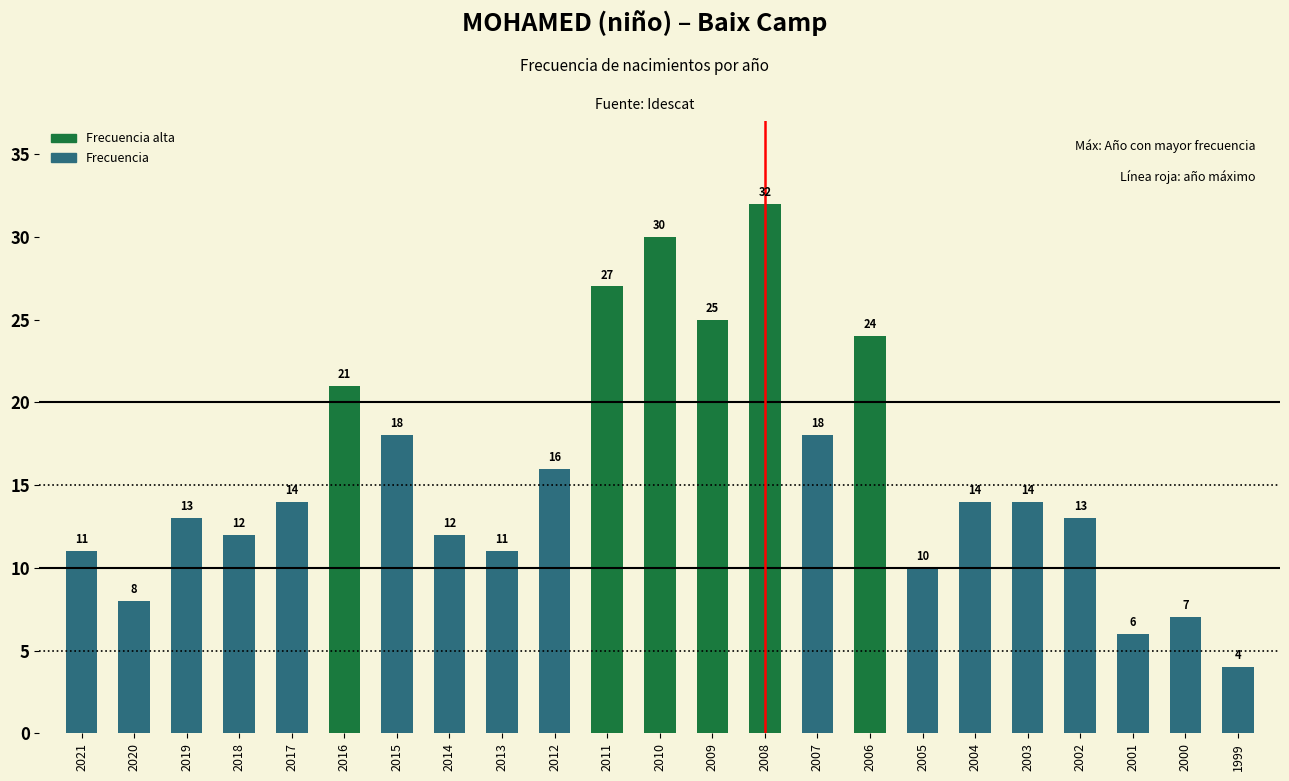

What is the change in value from 2014 to 2013?

-1